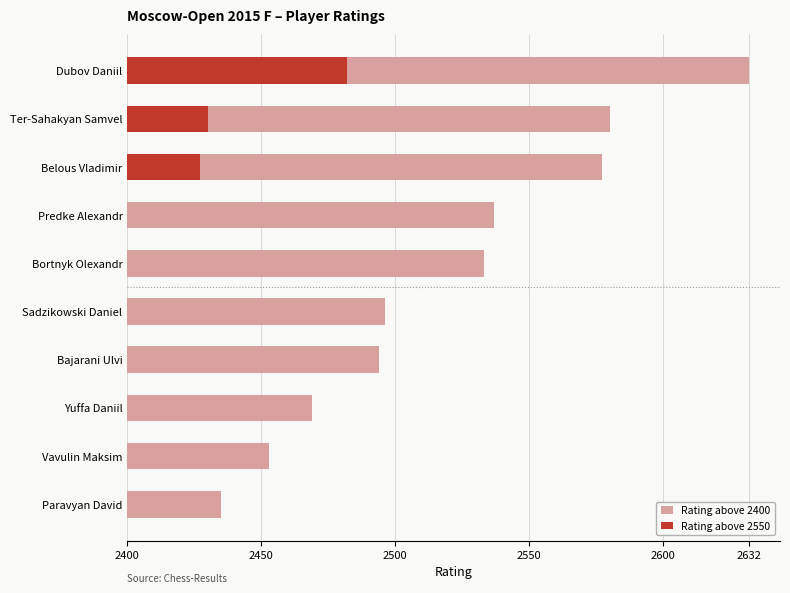

Reading left to right, what are all the values shown in this chart?

Rating above 2400: 232	180	177	137	133	96	94	69	53	35
Rating above 2550: 82	30	27	0	0	0	0	0	0	0